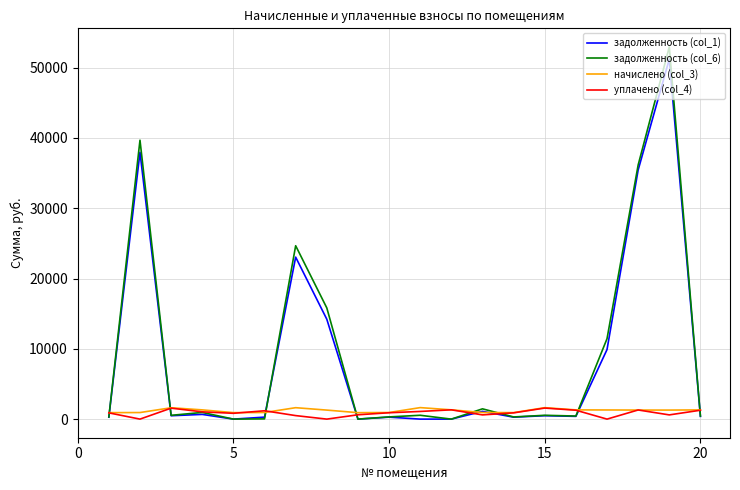

Which series has the largest range (max minus min)?

задолженность (col_6)